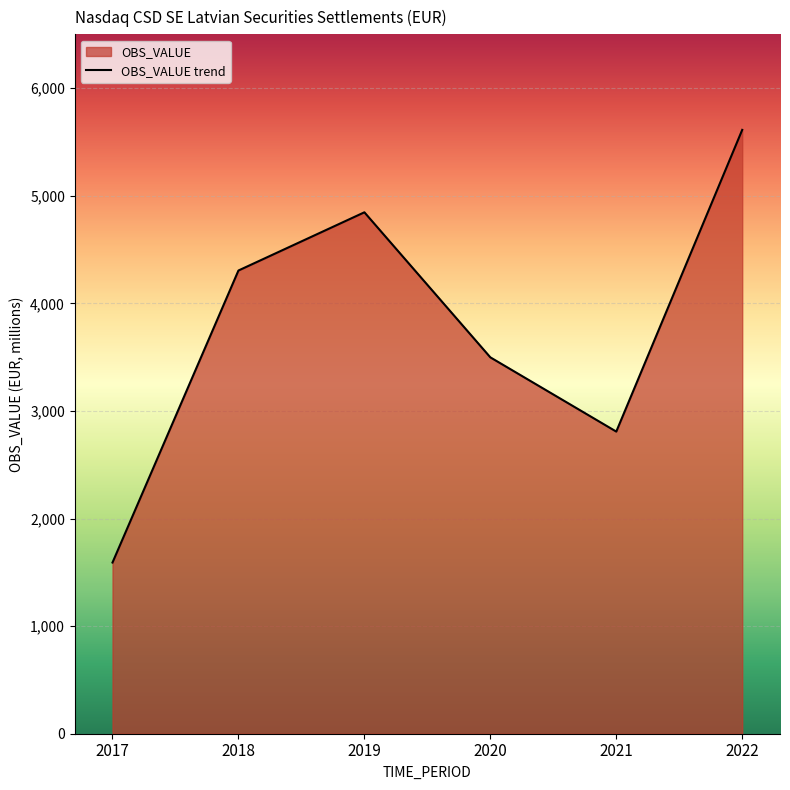

Reading left to right, extract all data points from this chart.

2017=1591	2018=4305	2019=4846	2020=3498	2021=2808	2022=5612